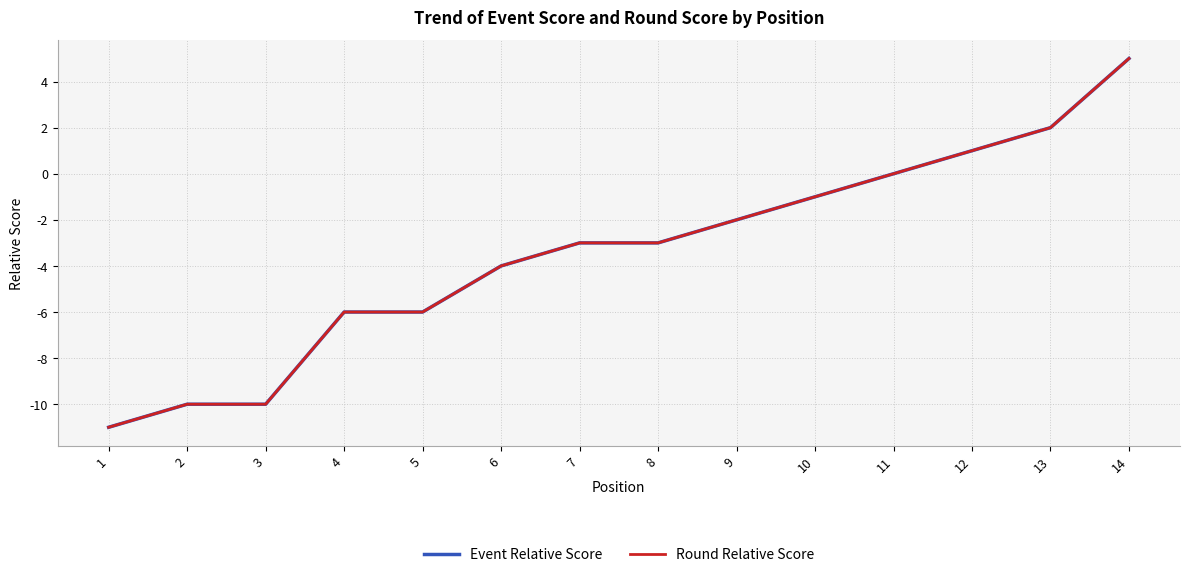

At how many categories does at least one series exceed 3?

1